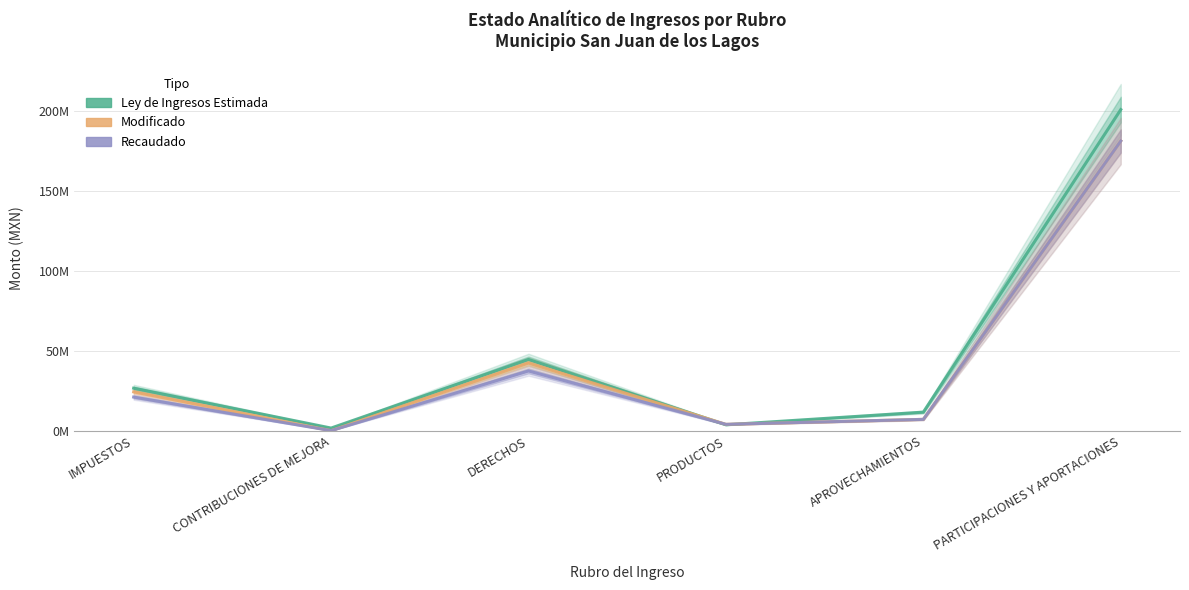

What is the difference between the maximum and second lowest values in the Ley de Ingresos Estimada series?

197098254.0